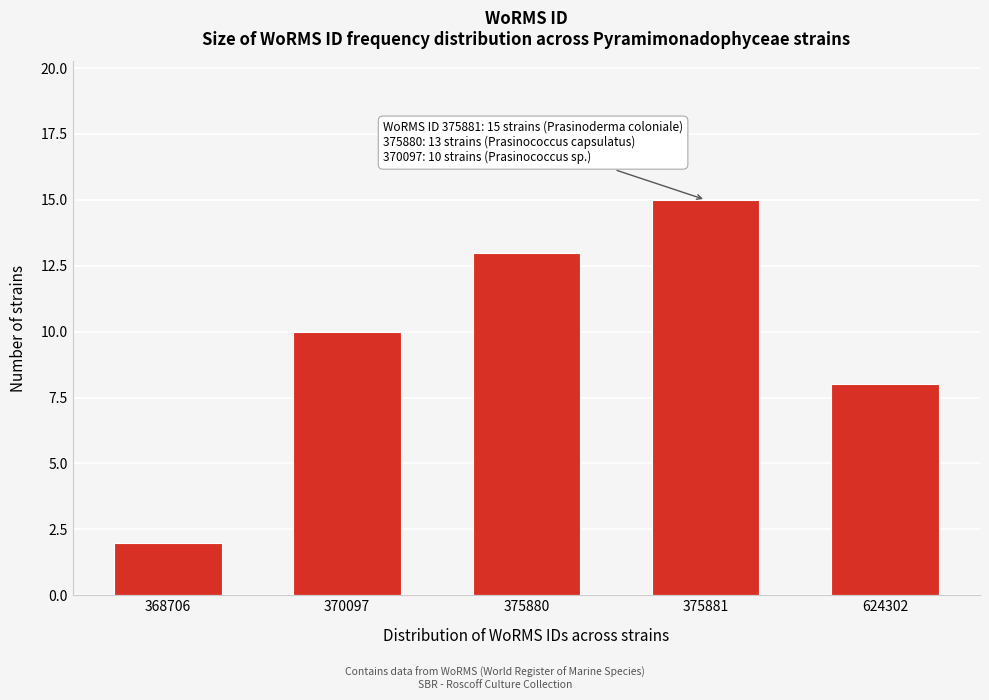

Reading left to right, what are all the values shown in this chart?

368706=2	370097=10	375880=13	375881=15	624302=8